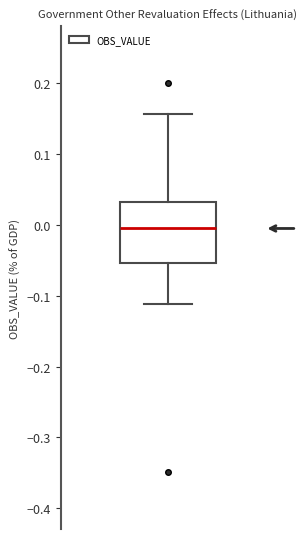

Read this box plot against the y-axis: the position of the median line, the range covered by the box, and the ends of both whiskers. The values are not printed on the chart, so give them approximately, as read against the axis.

median -0.01, box -0.05 to 0.03, whiskers -0.11 to 0.16